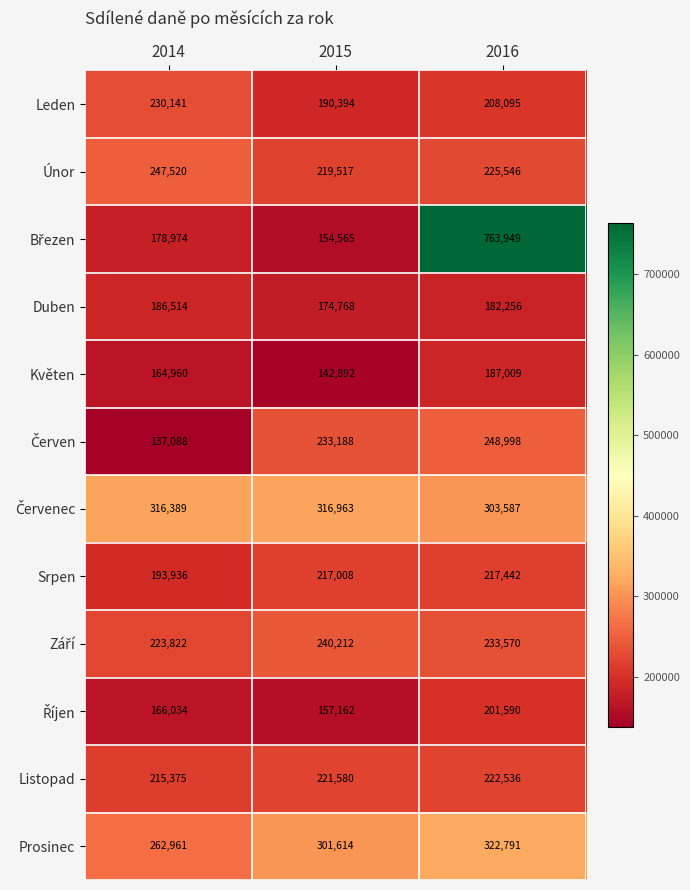

Which category has the highest value across all series?

2016